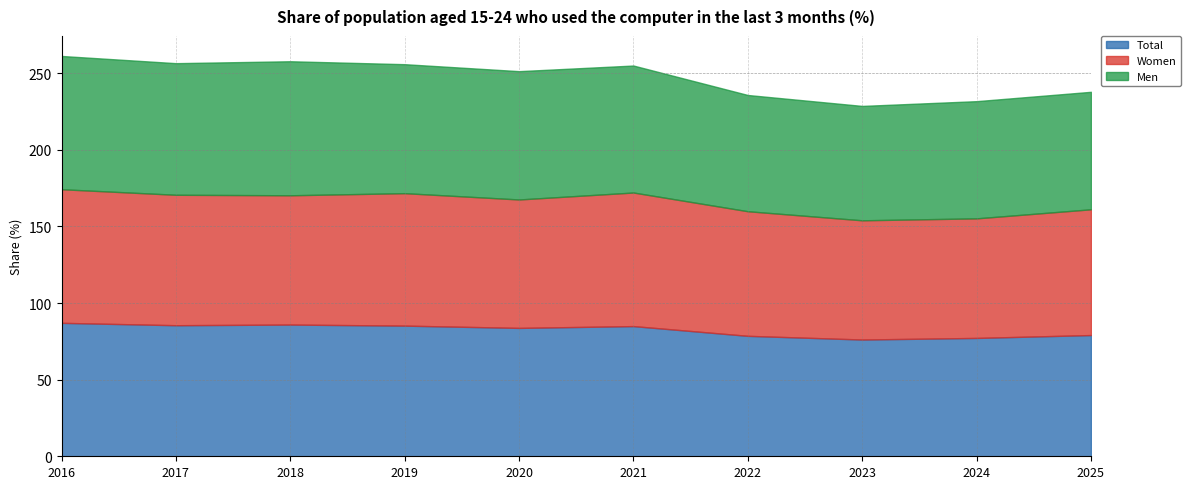

The value of Men at 2018 is 87.5. True or false?

True